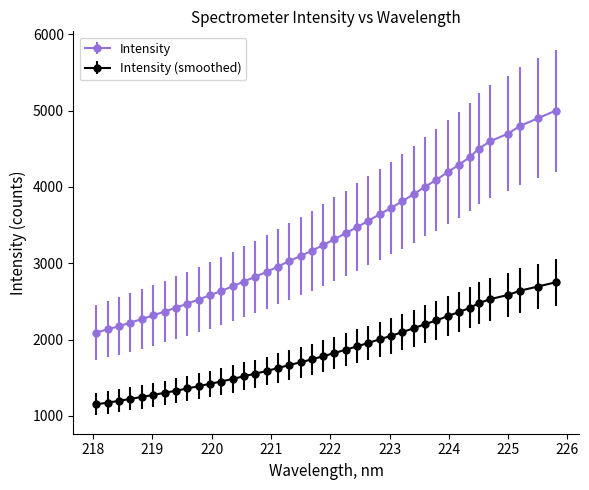

How many values in the Intensity series exceed 3238?

20